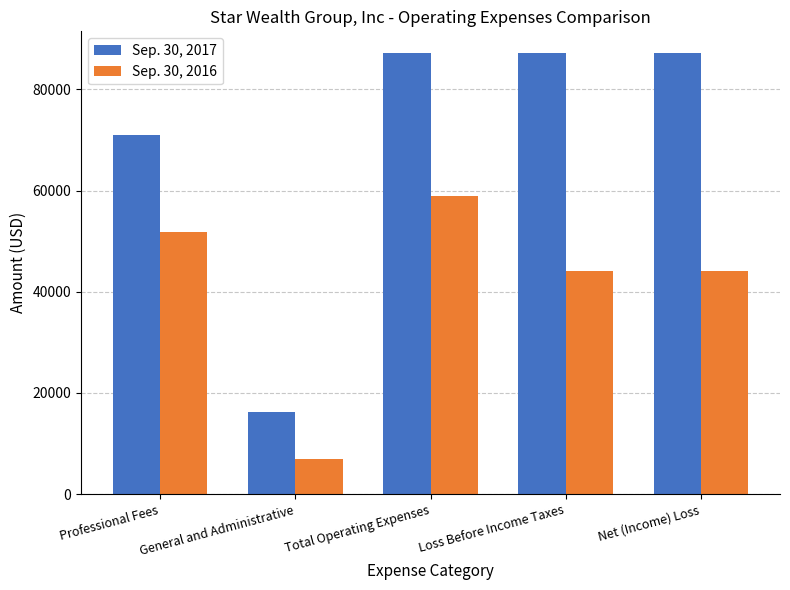

Which series has the widest spread of values?

Sep. 30, 2017